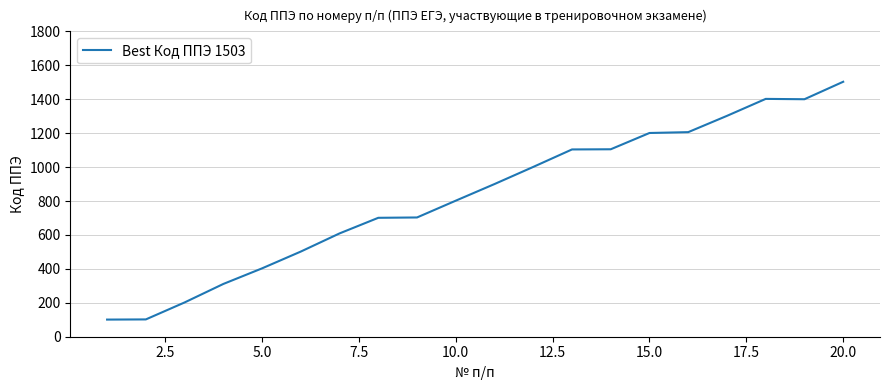

What is the smallest value displayed?

101